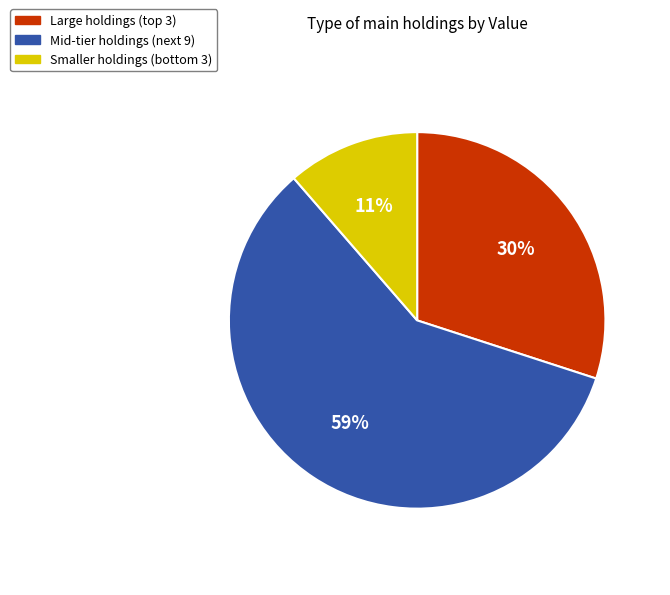

Is there any slice that represents more than half of the pie?

Yes